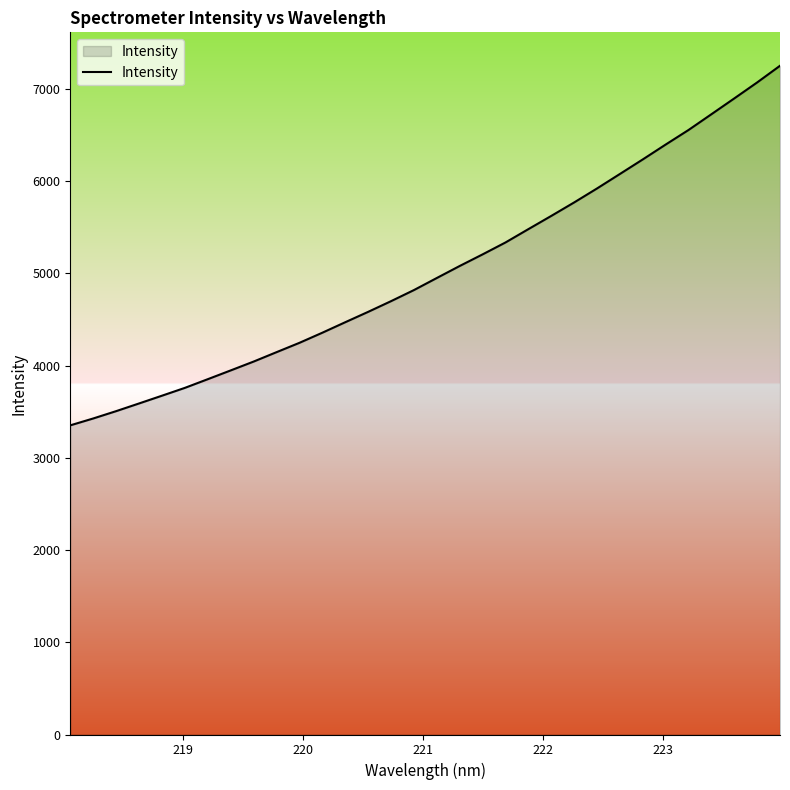

What is the minimum value shown in the chart?

3351.7